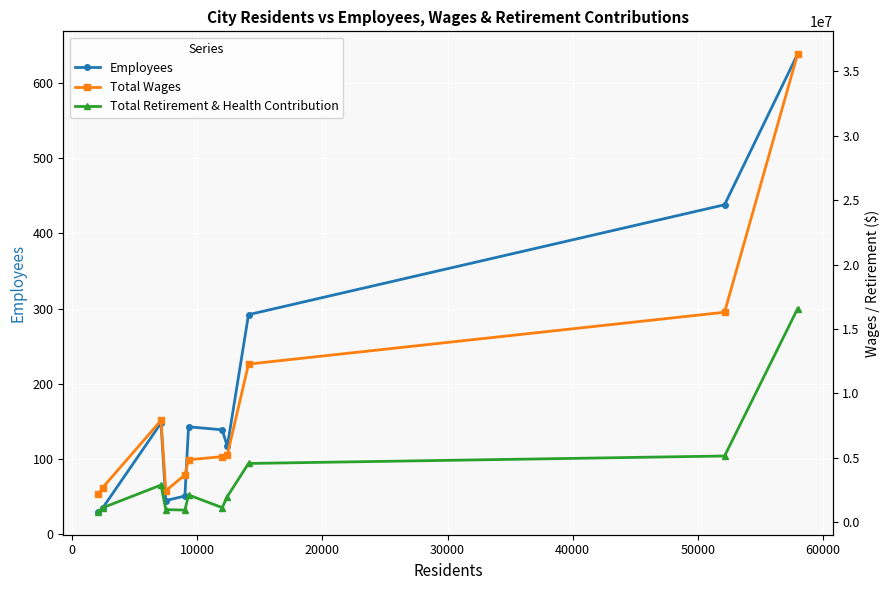

True or false: Total Wages and Employees cross at least once.

False